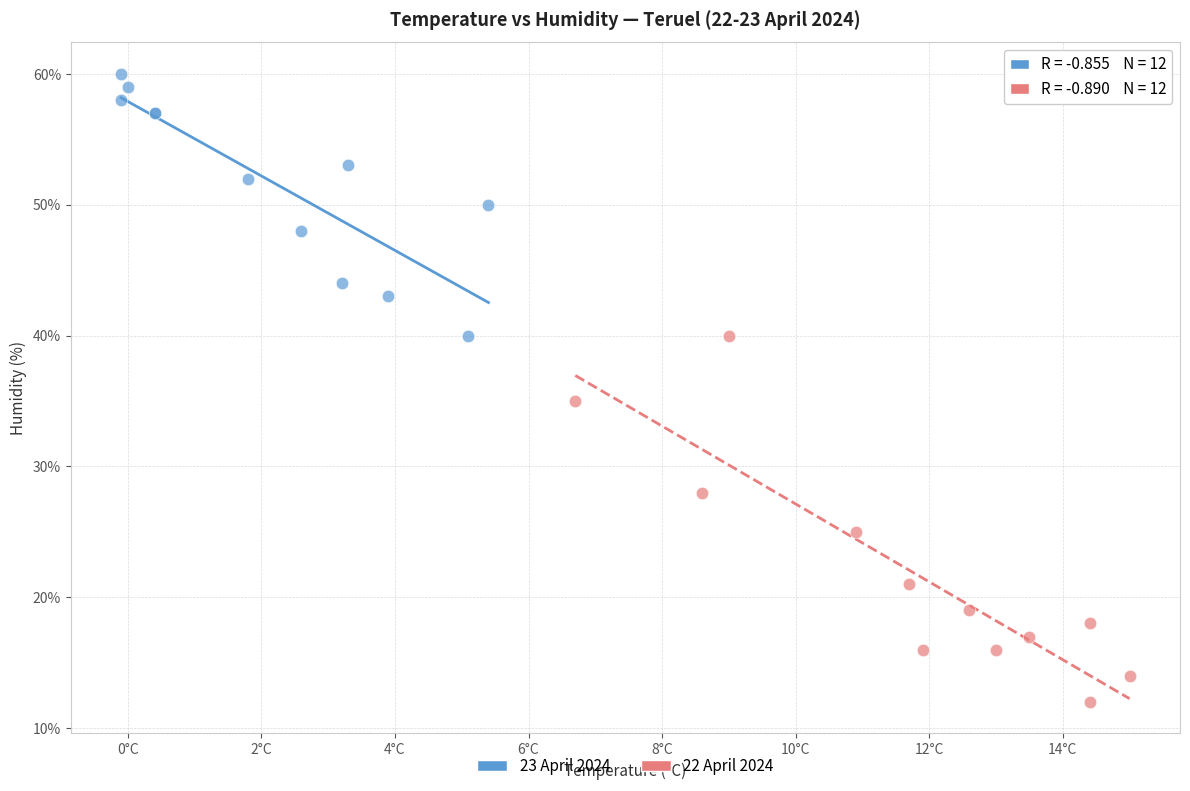

Which series contains the lowest Y value?

22 April 2024